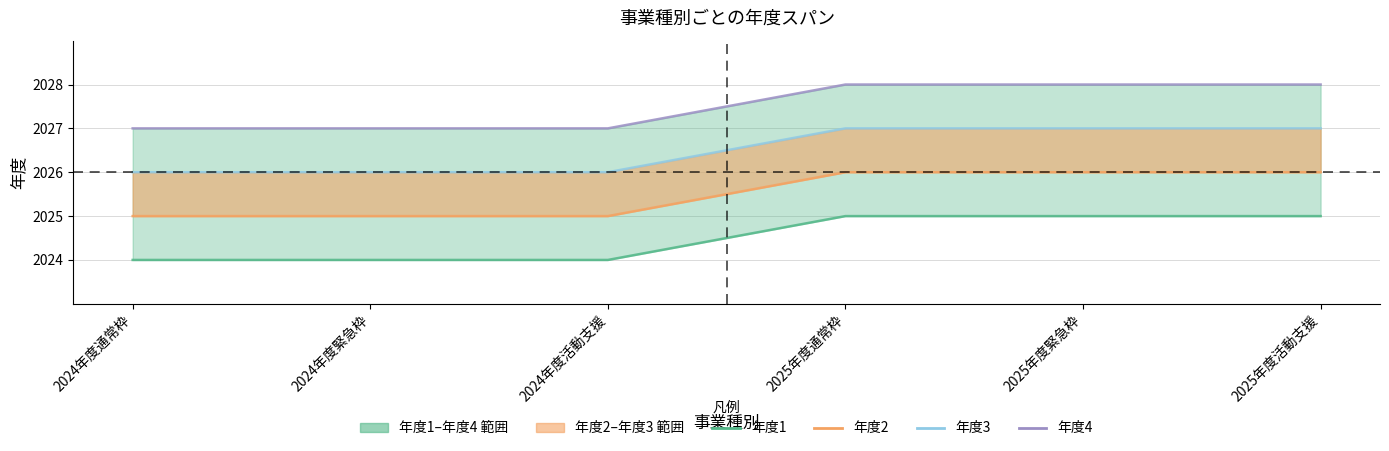

What is the average value of the 年度2 series?

2026